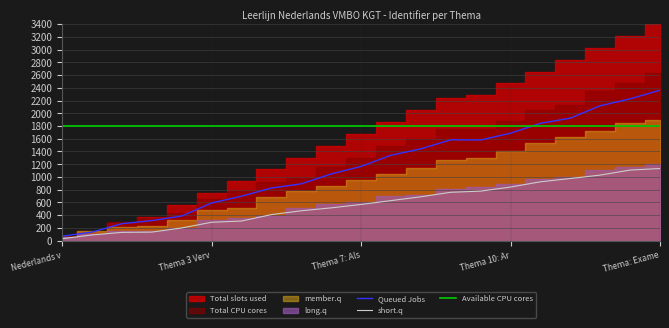

Where is Queued Jobs nearest to the value 1216?

Thema 7: Als